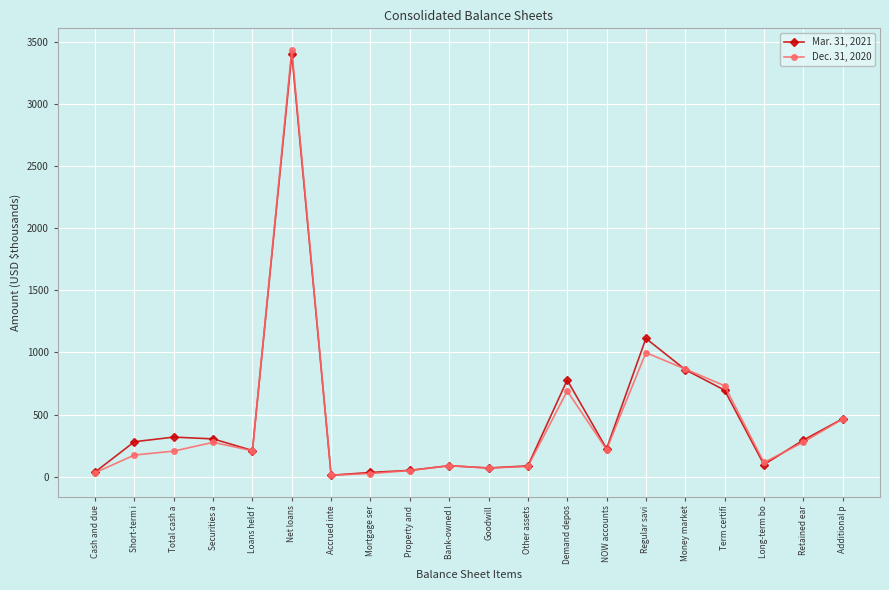

At which category does Dec. 31, 2020 reach its first local valley?

Loans held f